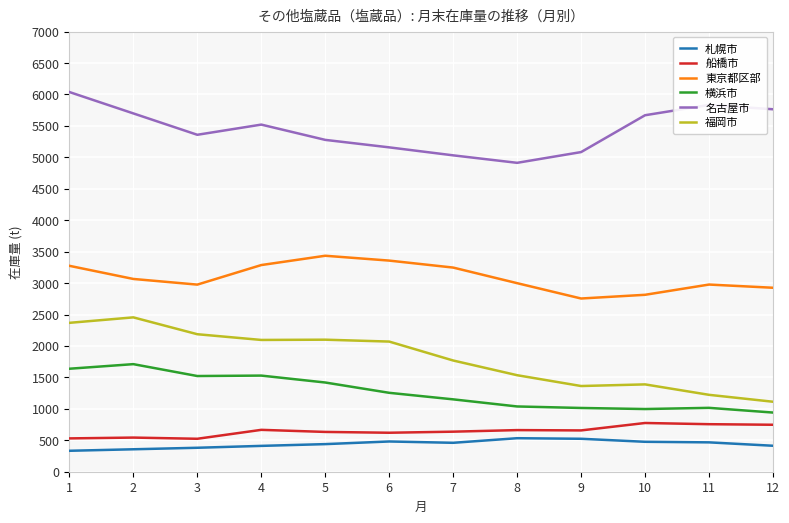

What is the difference between the highest and lowest values at 1?

5706